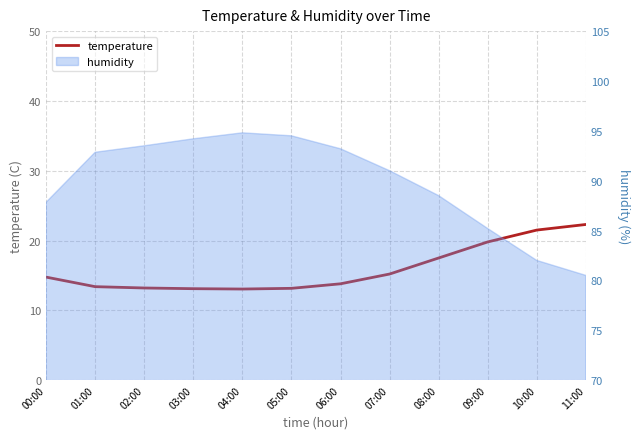

Approximately how many times larger is the value at 06:00 compared to 08:00?

0.8